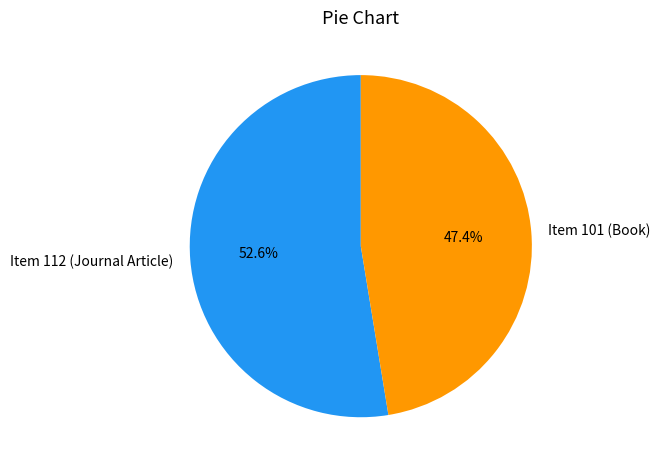

True or false: Item 101 (Book) accounts for 62% of the total.

False